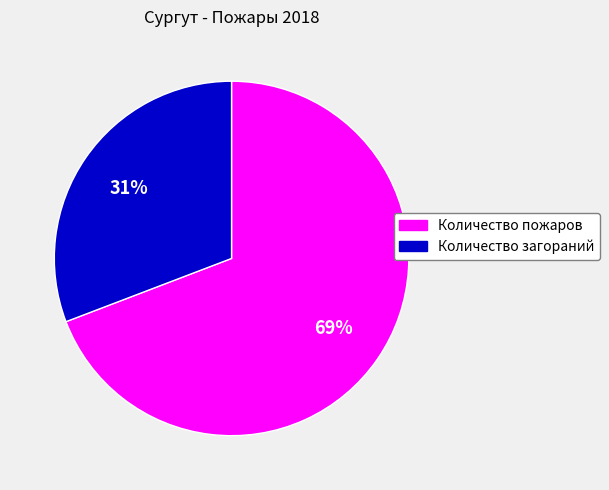

The Количество загораний slice represents 31% of the pie. True or false?

True